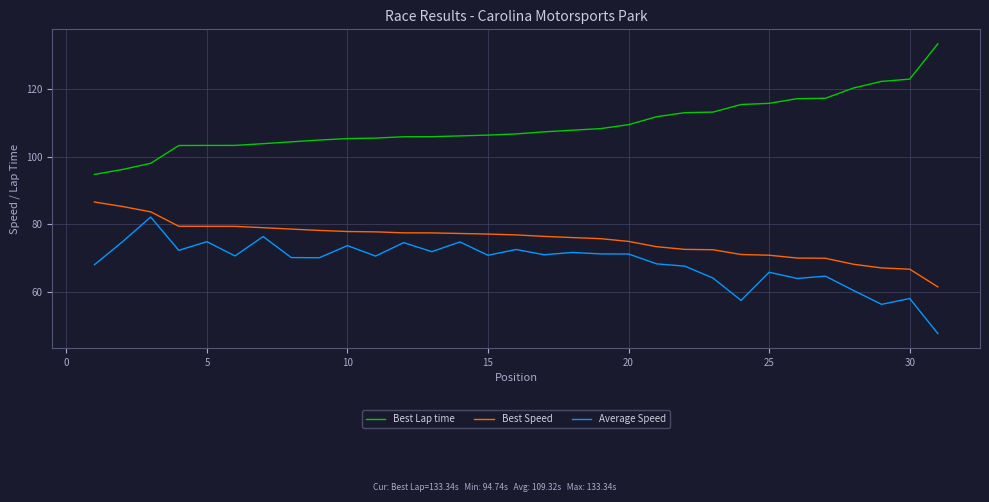

What is the difference between the maximum and minimum values in the Average Speed series?

34.4